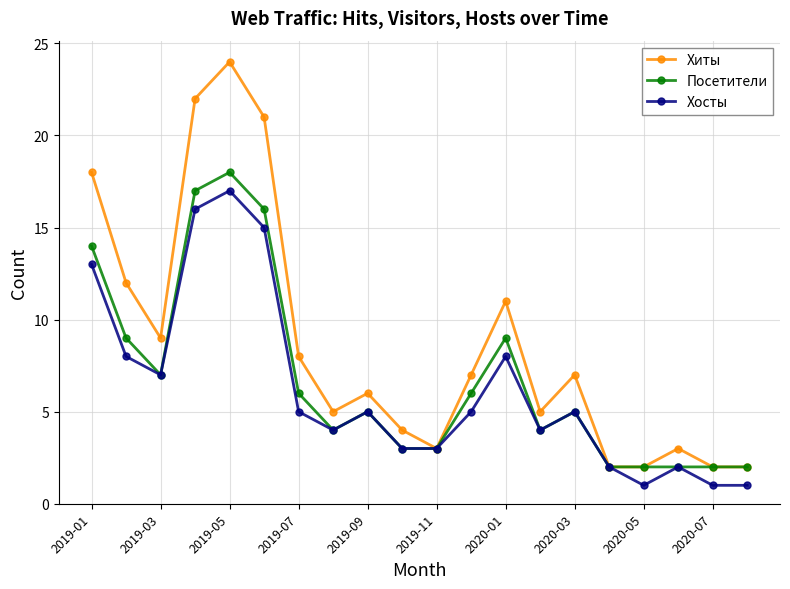

How many interior local peaks does the Хиты series have?

5